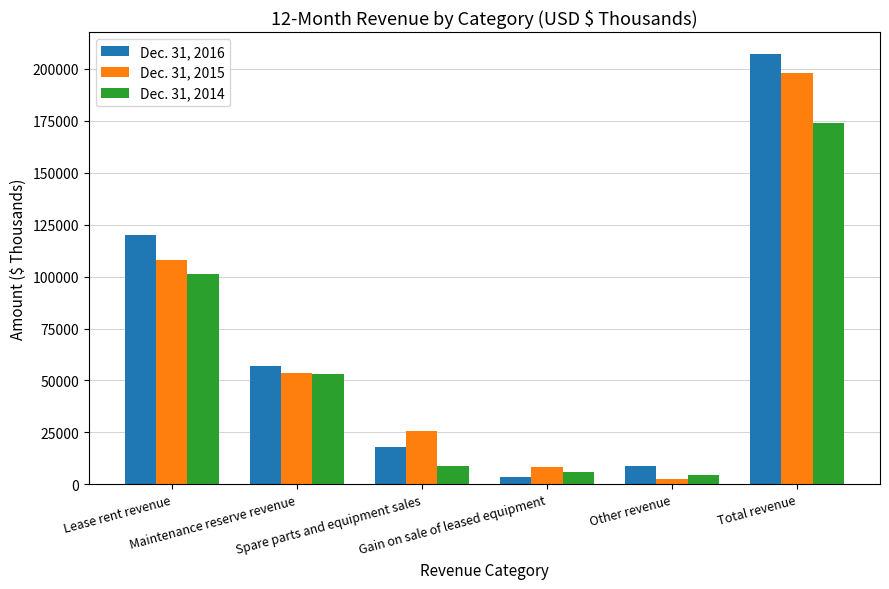

What is the difference between the highest and lowest values at Gain on sale of leased equipment?

4838